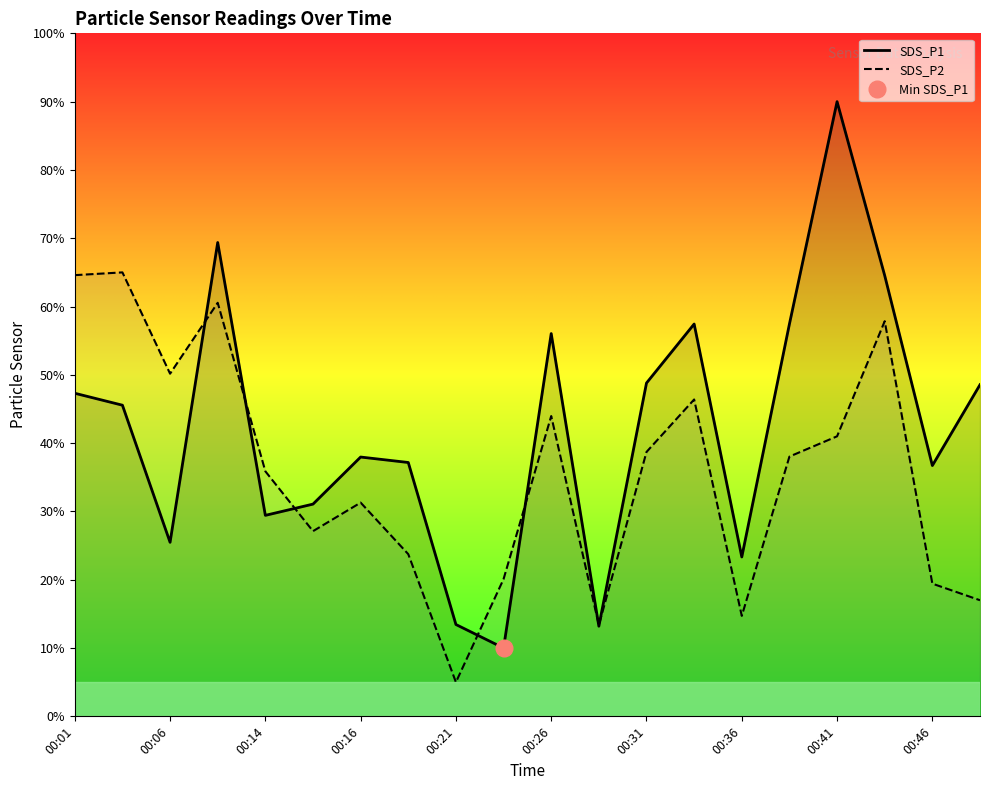

What is the difference between the second highest and minimum values in the SDS_P1 series?

59.4